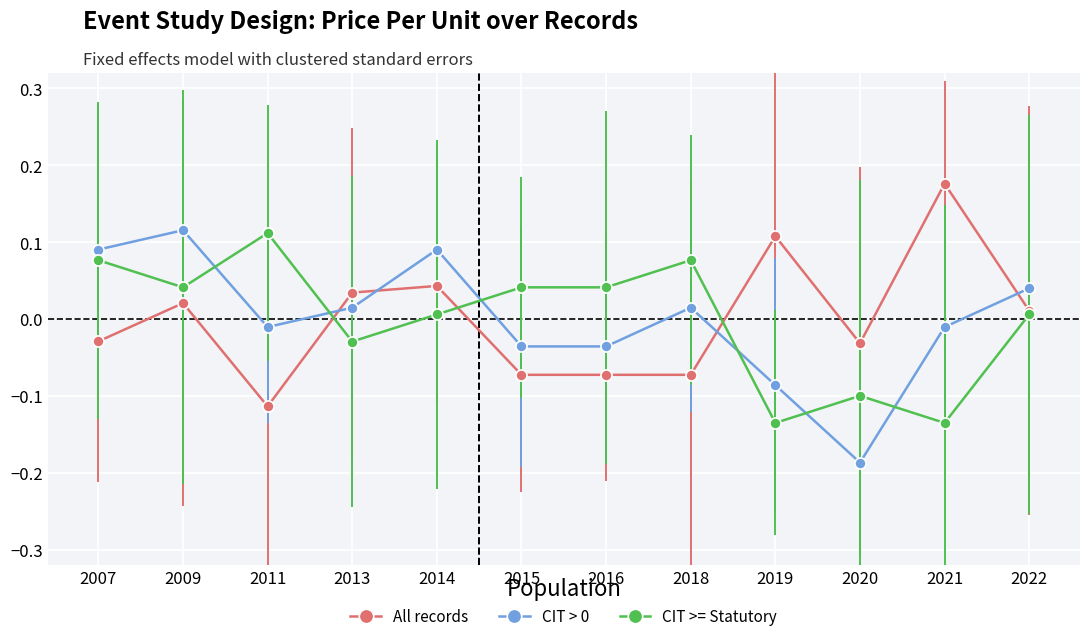

How many lines are shown in the chart?

3